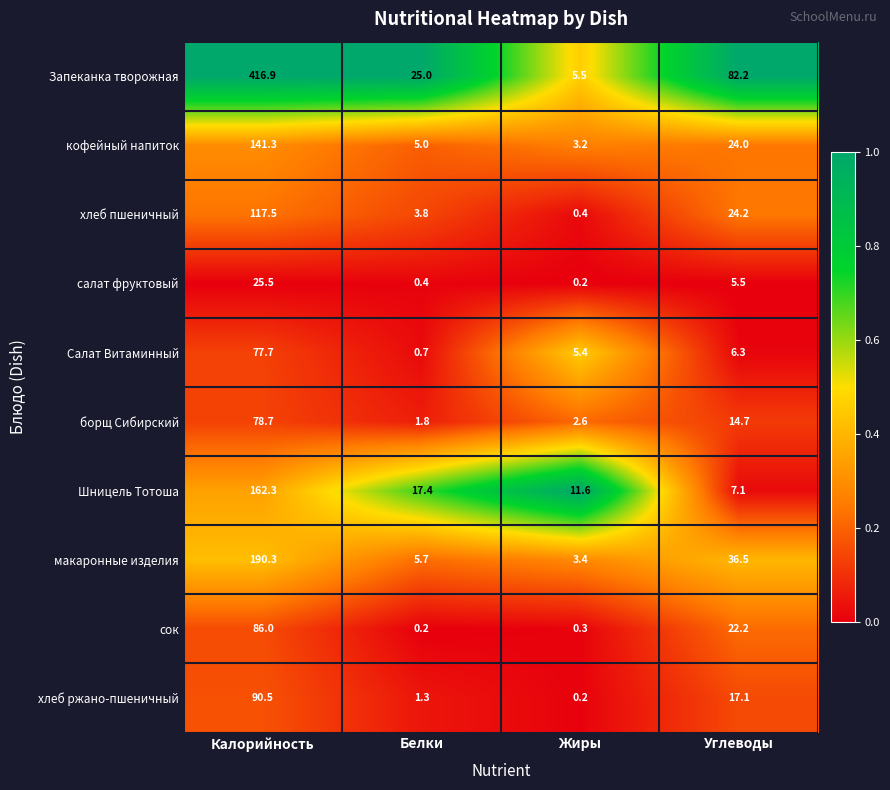

List the series in order of their peak value, highest first.

Запеканка творожная, макаронные изделия, Шницель Тотоша, кофейный напиток, хлеб пшеничный, хлеб ржано-пшеничный, сок, борщ Сибирский, Салат Витаминный, салат фруктовый